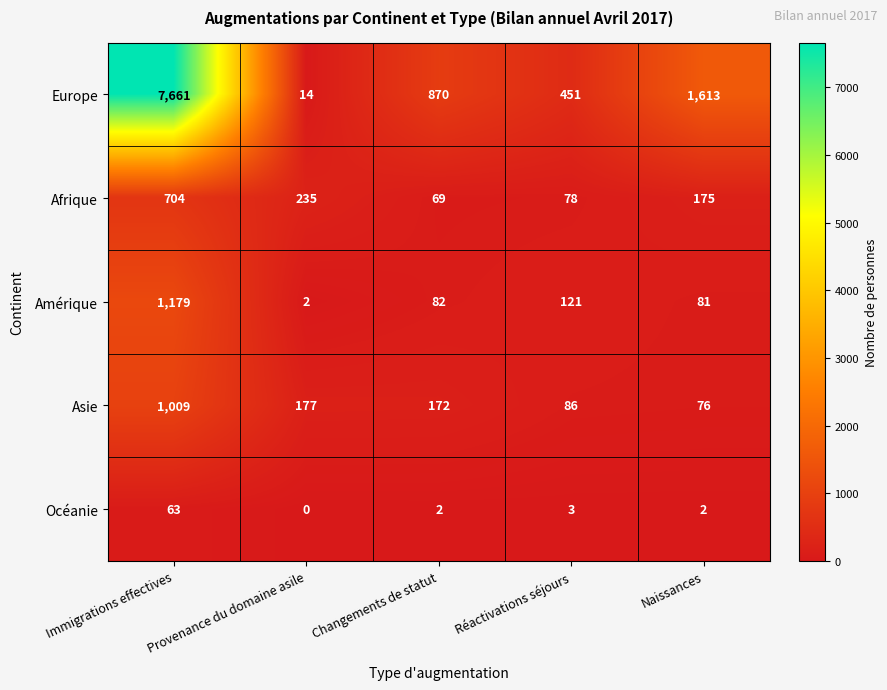

At which label is Asie closest to 542?

Provenance du domaine asile